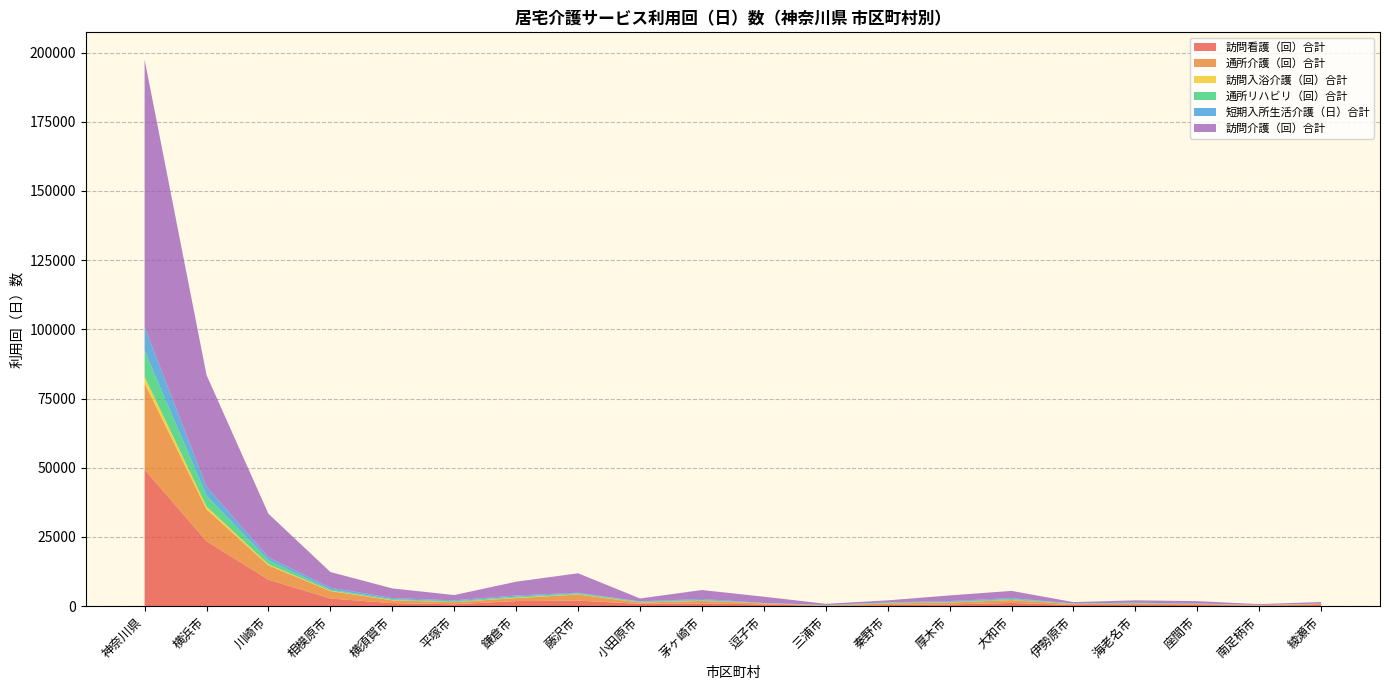

Reading left to right, extract all data points from this chart.

訪問看護（回）合計: 49371	23486	9555	2769	1081	693	1846	2011	842	1009	634	97	403	640	1172	446	416	467	196	449
通所介護（回）合計: 31167	11502	5184	2686	1050	765	1098	2194	474	900	375	146	580	691	1026	314	441	316	139	347
訪問入浴介護（回）合計: 2334	1019	391	155	97	26	140	91	44	55	15	13	20	28	41	9	36	17	44	17
通所リハビリ（回）合計: 9384	3954	1466	376	284	292	351	308	267	239	76	57	249	195	354	182	180	56	35	80
短期入所生活介護（日）合計: 8609	3219	1068	707	421	327	434	247	109	397	88	130	115	299	311	44	187	115	48	57
訪問介護（回）合計: 96581	40325	15716	5650	3480	1920	4974	7031	1052	3233	2234	416	731	2031	2619	469	856	845	280	551